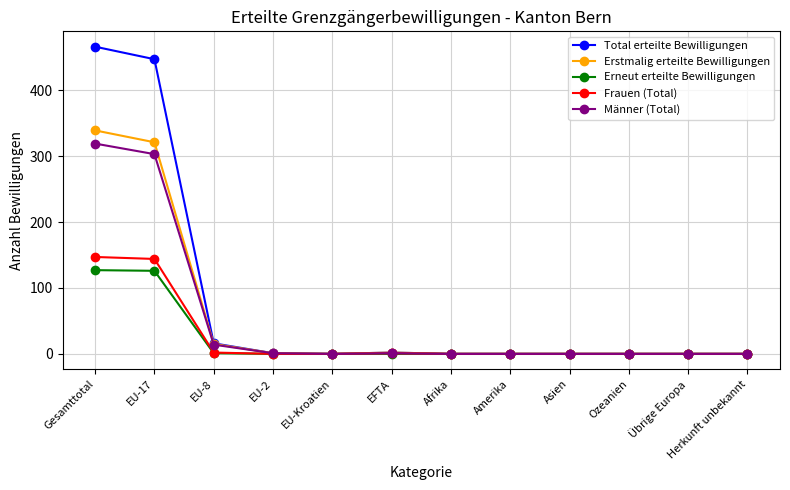

What is the average value of the Männer (Total) series?

53